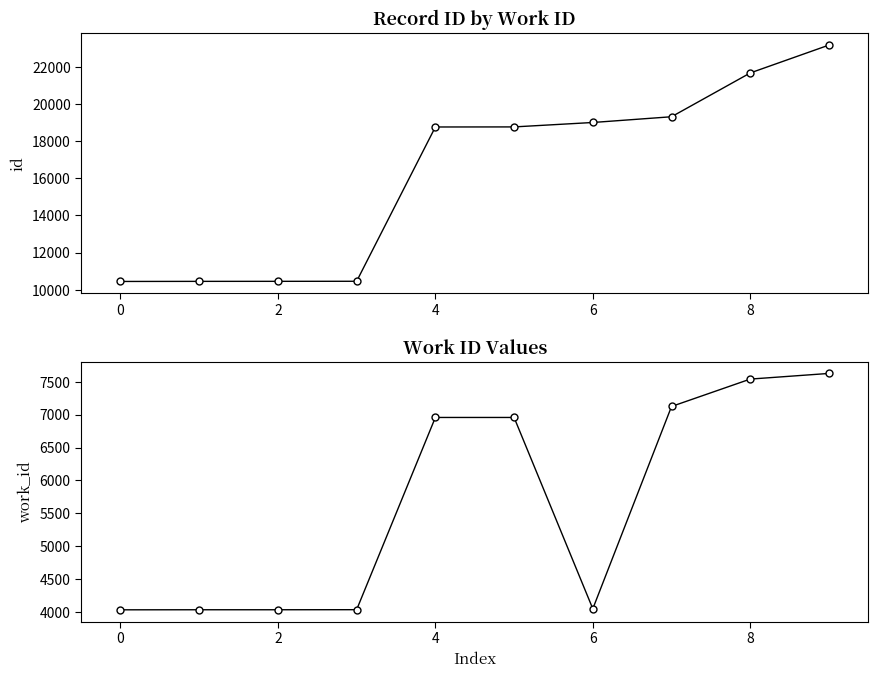

Is this an area chart (filled region under the line)?

No